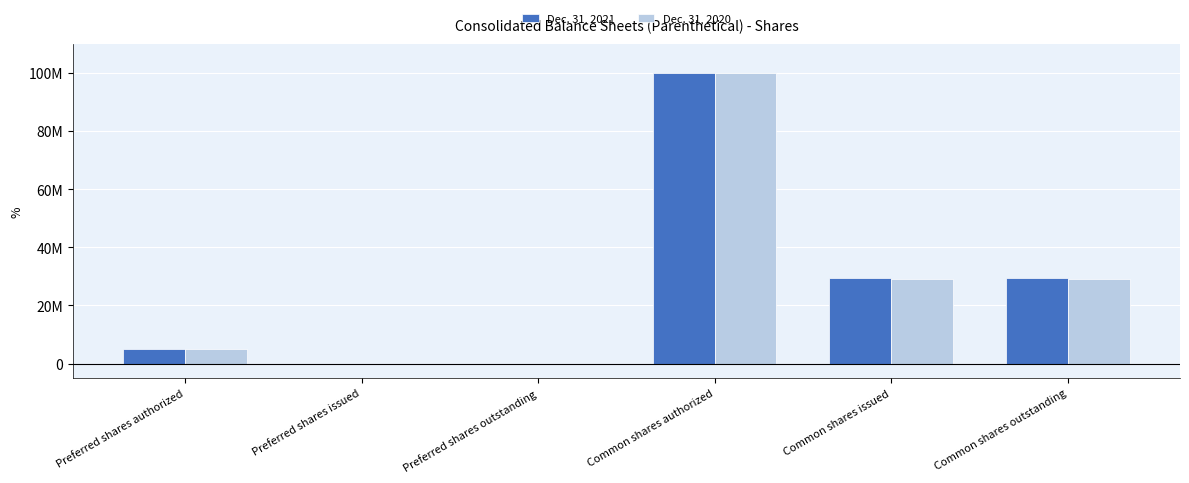

Does the chart contain stacked bars?

No